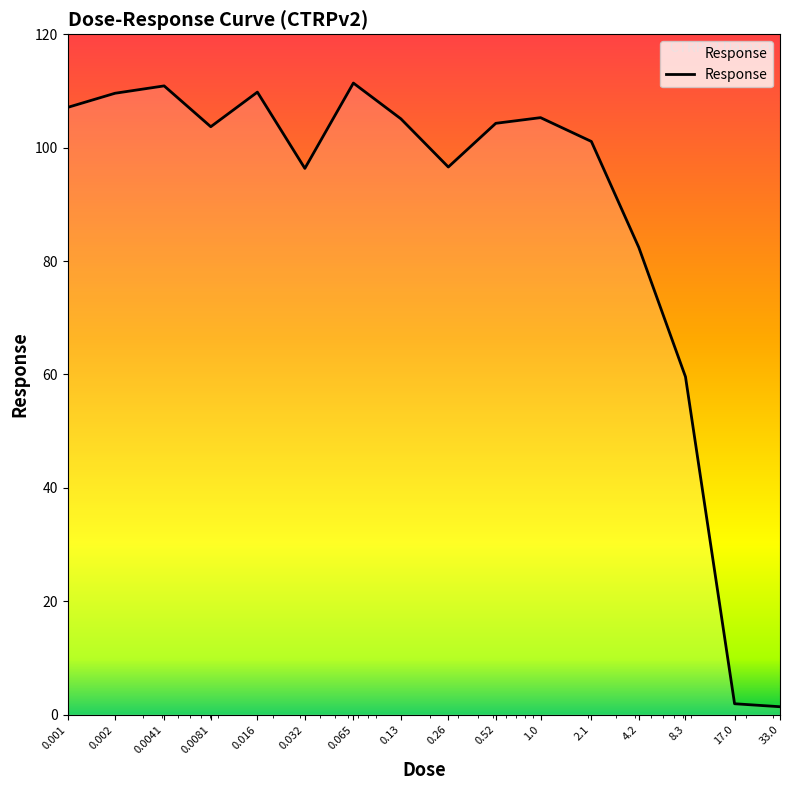

What is the greatest value displayed?

111.4